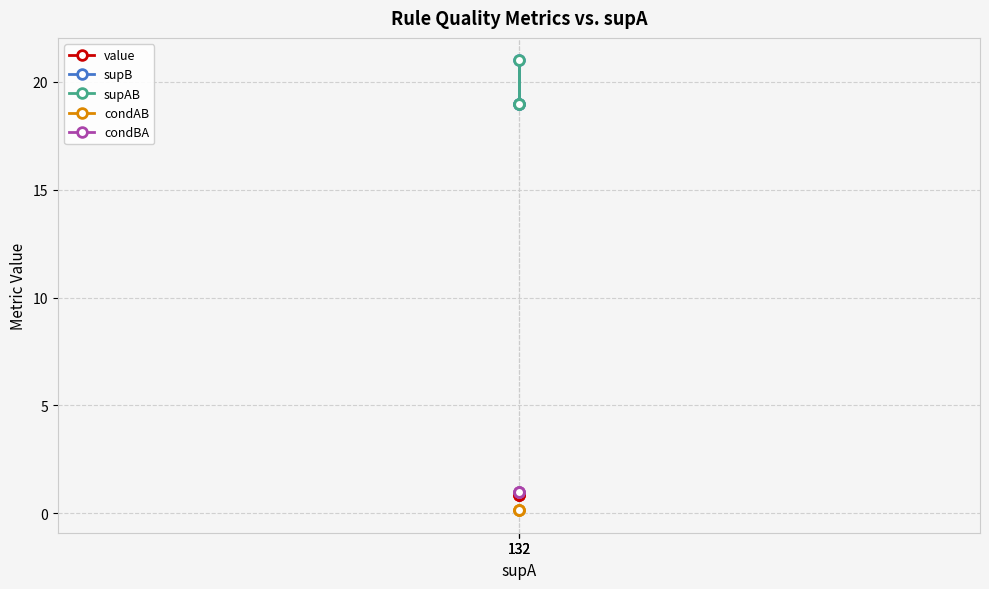

At which category is the sum across all series the highest?

132